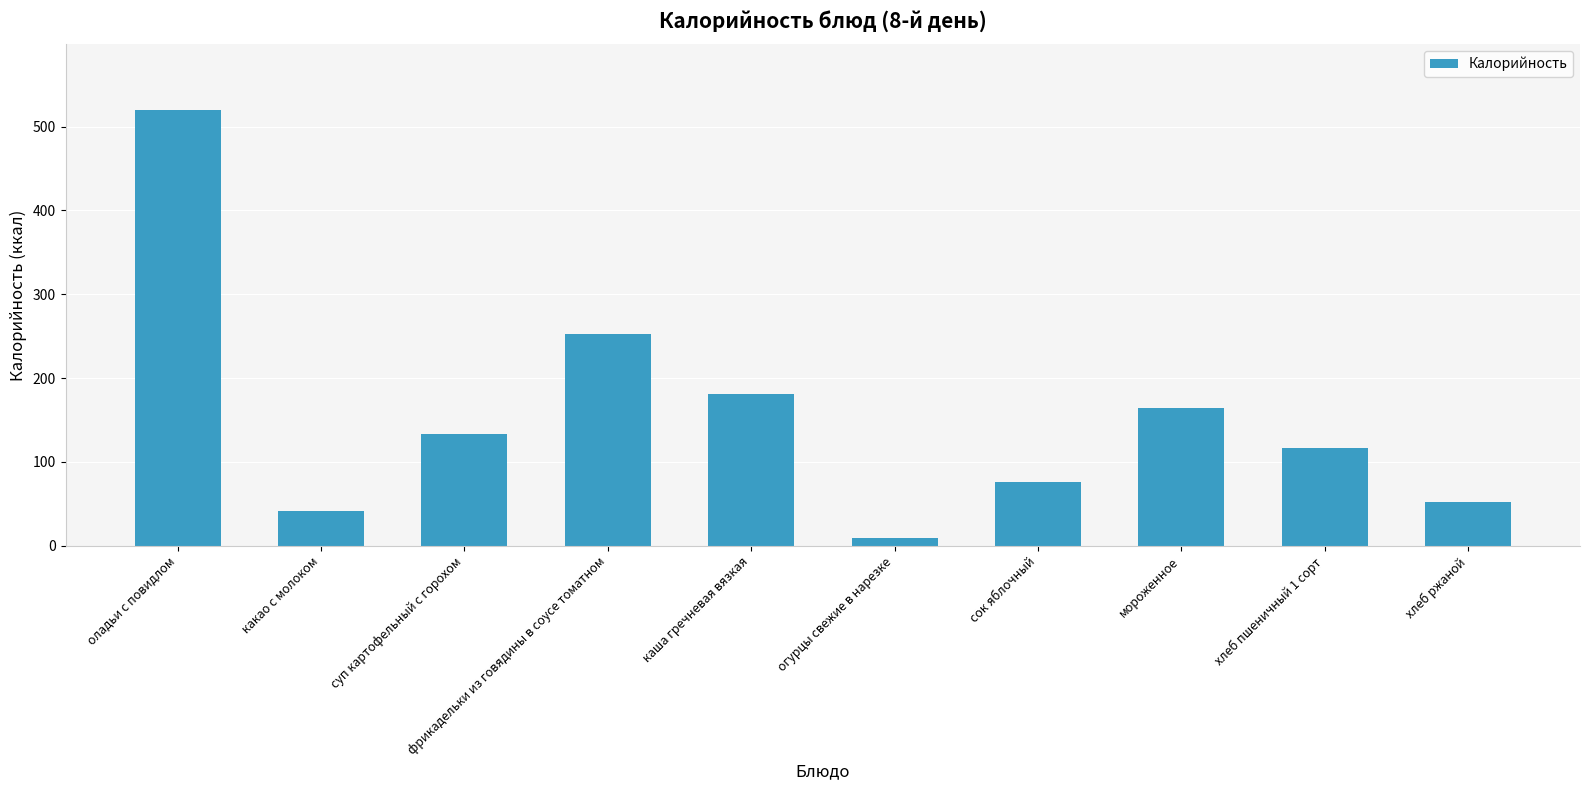

Approximately how many times larger is the value at оладьи с повидлом compared to каша гречневая вязкая?

2.9